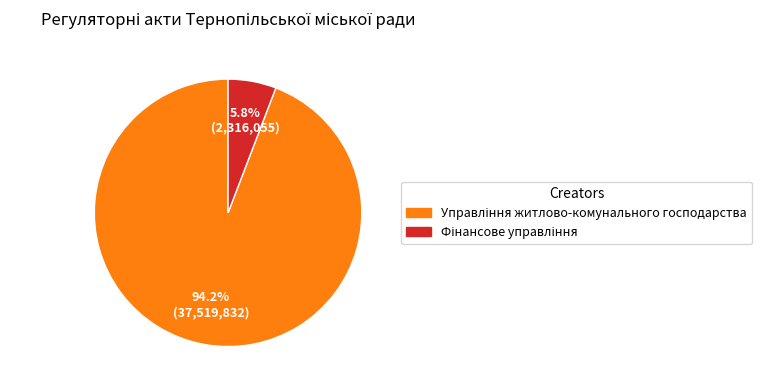

Does any single category account for the majority?

Yes